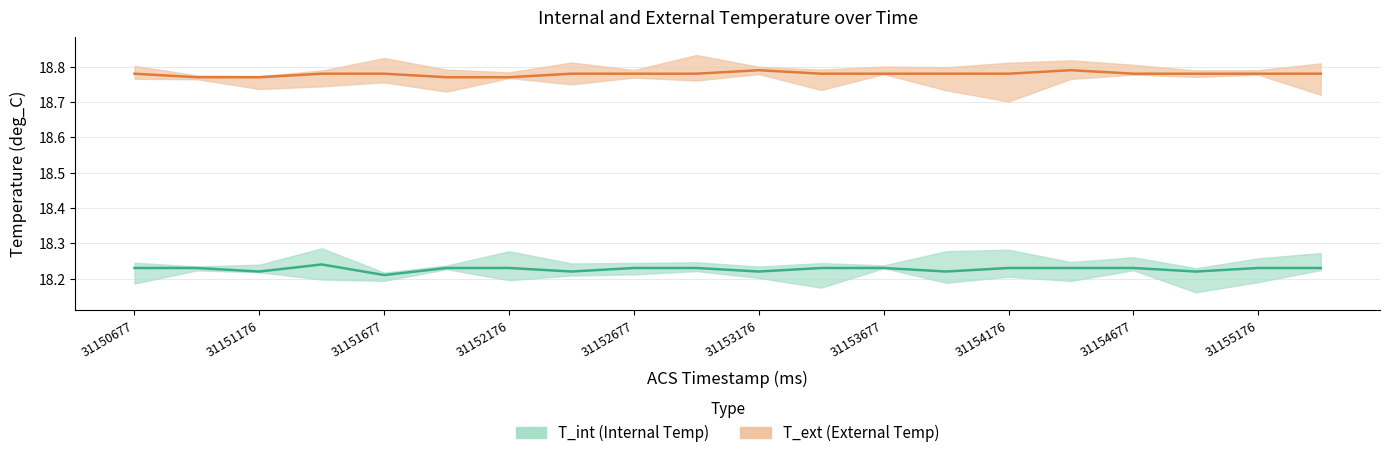

Does the chart have visible grid lines?

Yes